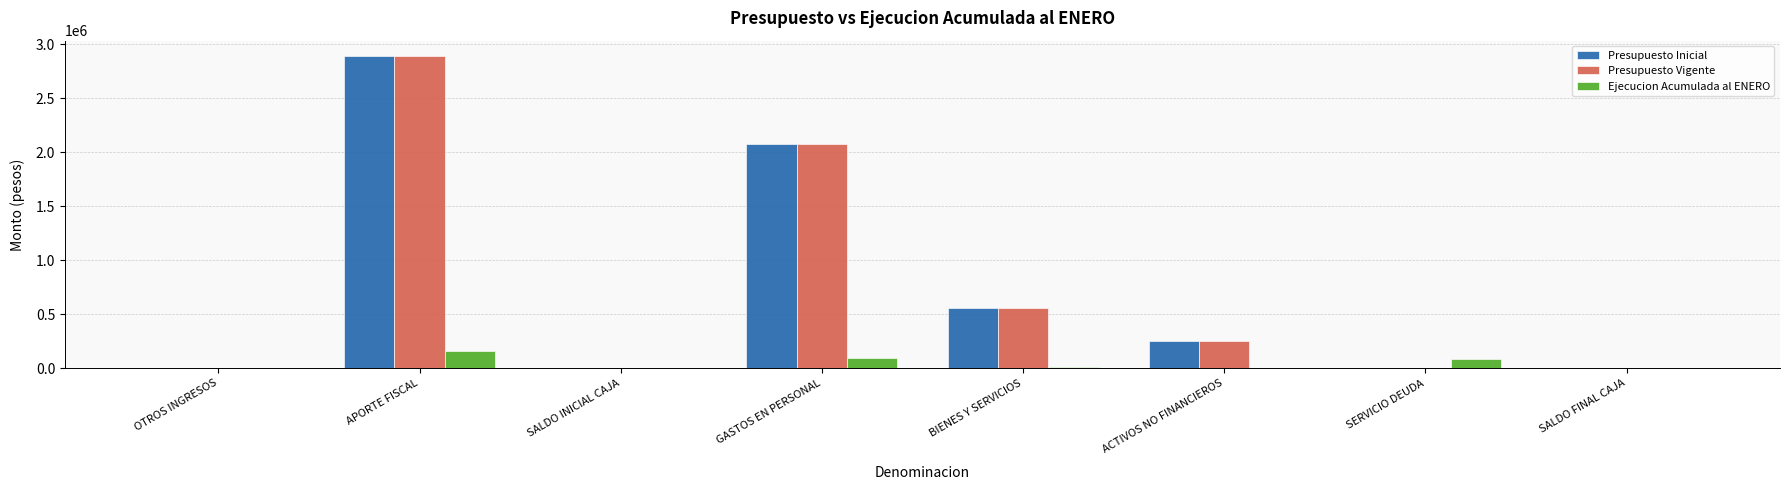

What is the sum of all Presupuesto Vigente values?

5782490